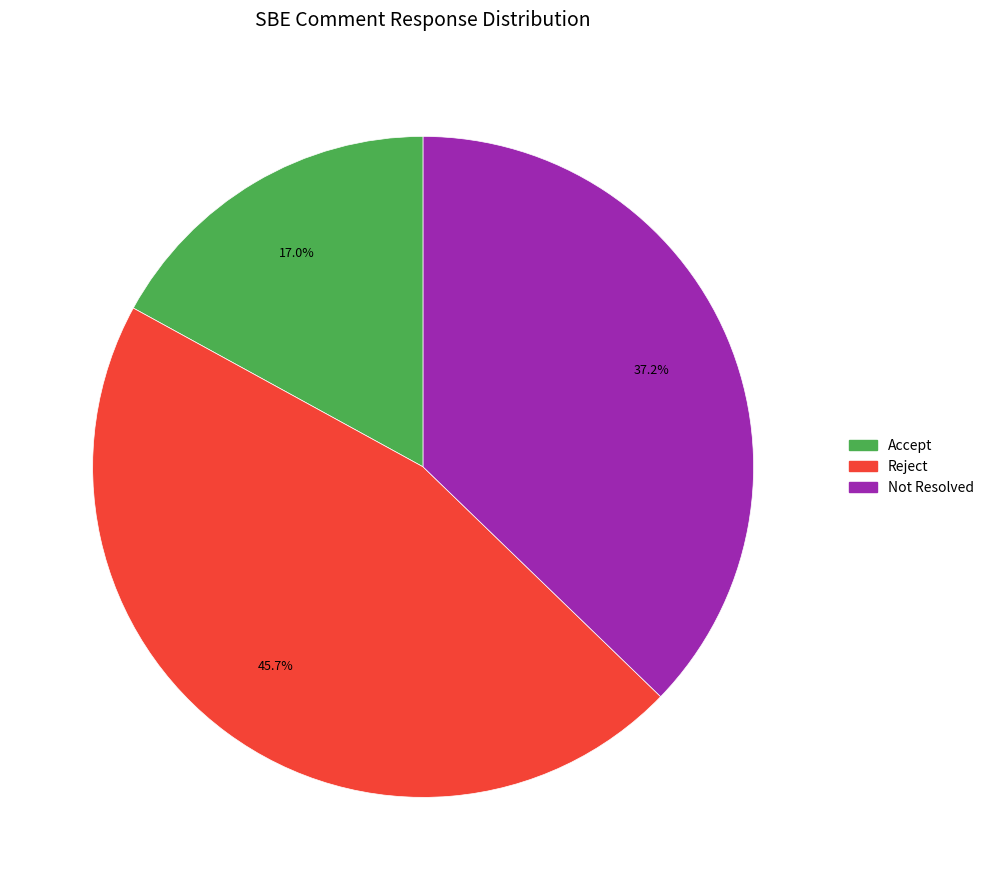

Is Reject the majority of the pie?

No